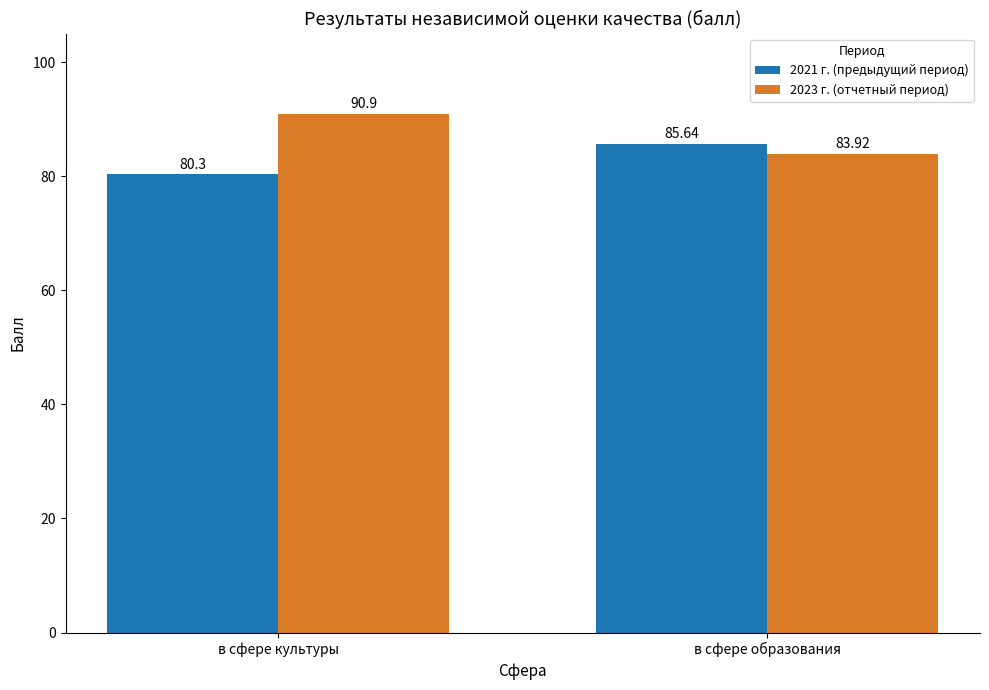

What is the value of the 2021 г. (предыдущий период) bar at the 2nd from the left?

85.6